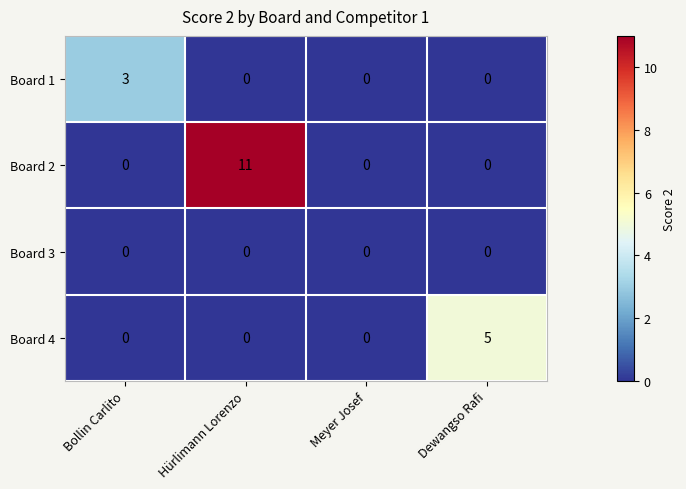

What is the difference between the highest and lowest values at Hürlimann Lorenzo?

11